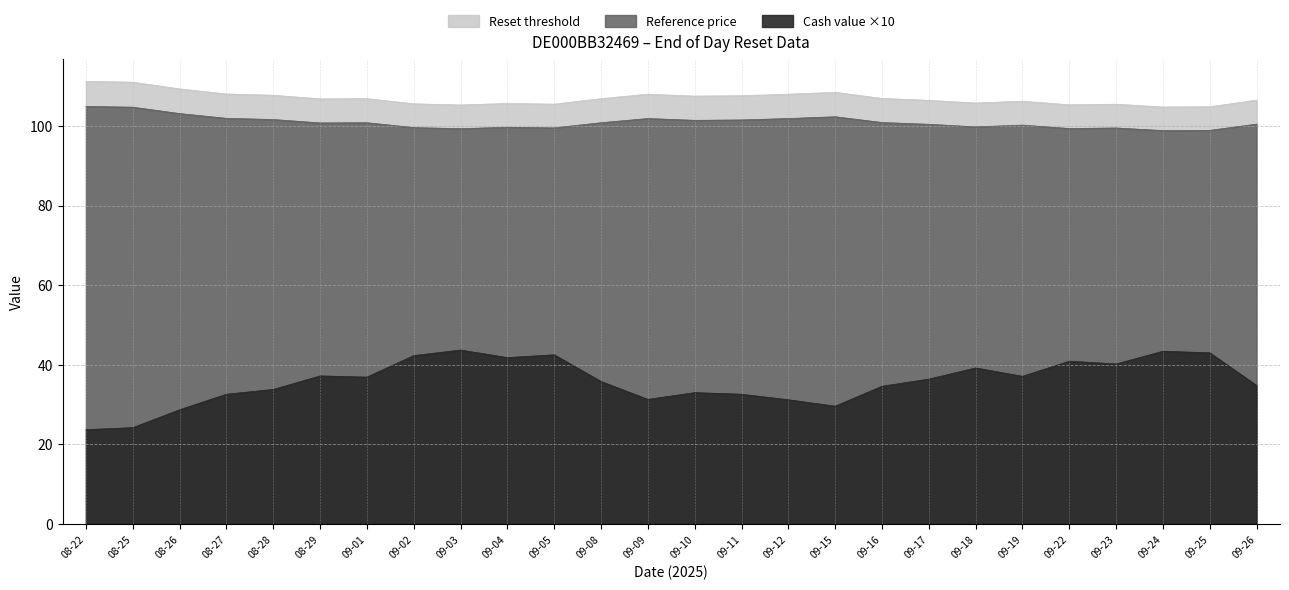

At which category does Reference price reach its first local peak?

09-01